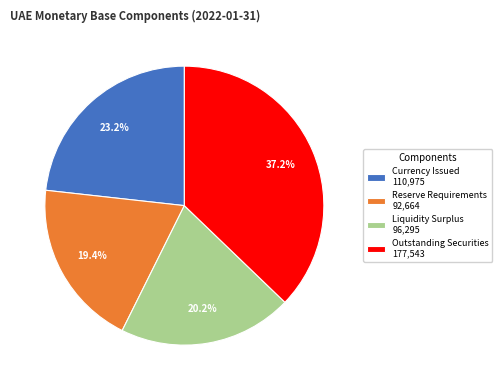

Which slice is the largest?

Outstanding Securities